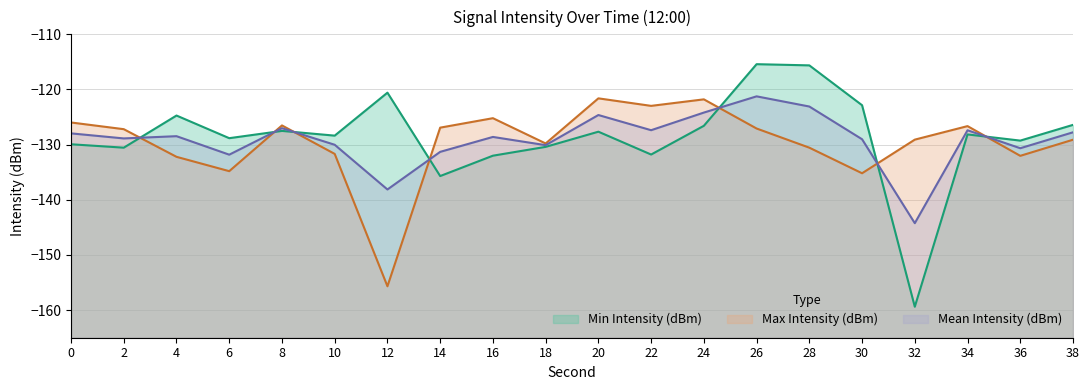

True or false: Min Intensity (dBm) and Max Intensity (dBm) cross at least once.

True